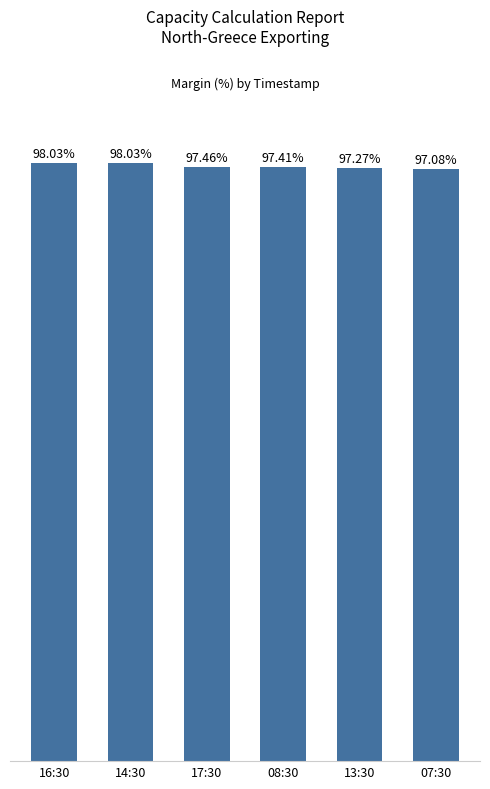

Between 13:30 and 07:30, which is larger?

13:30